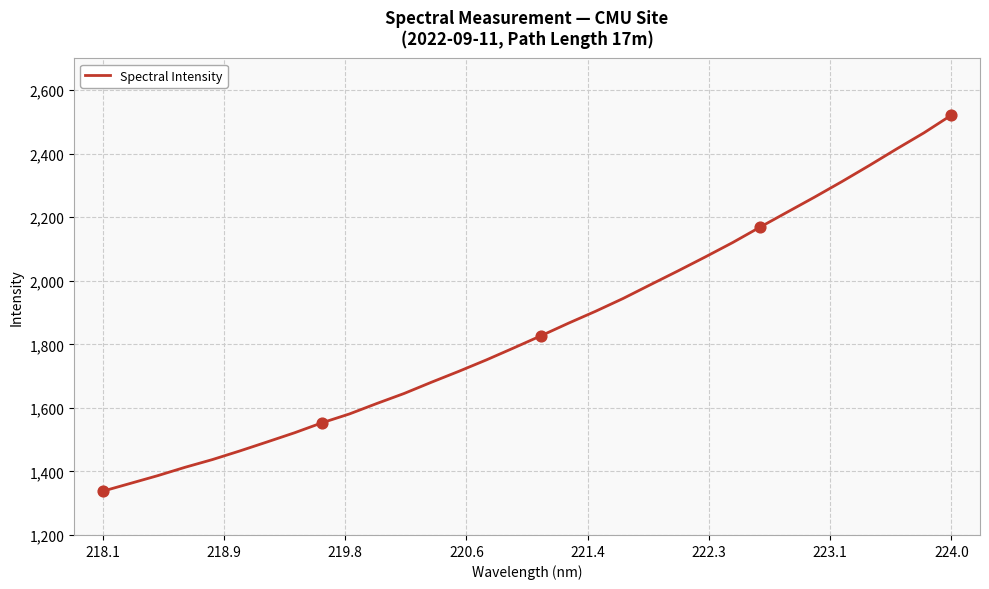

What is the greatest value displayed?

2521.1